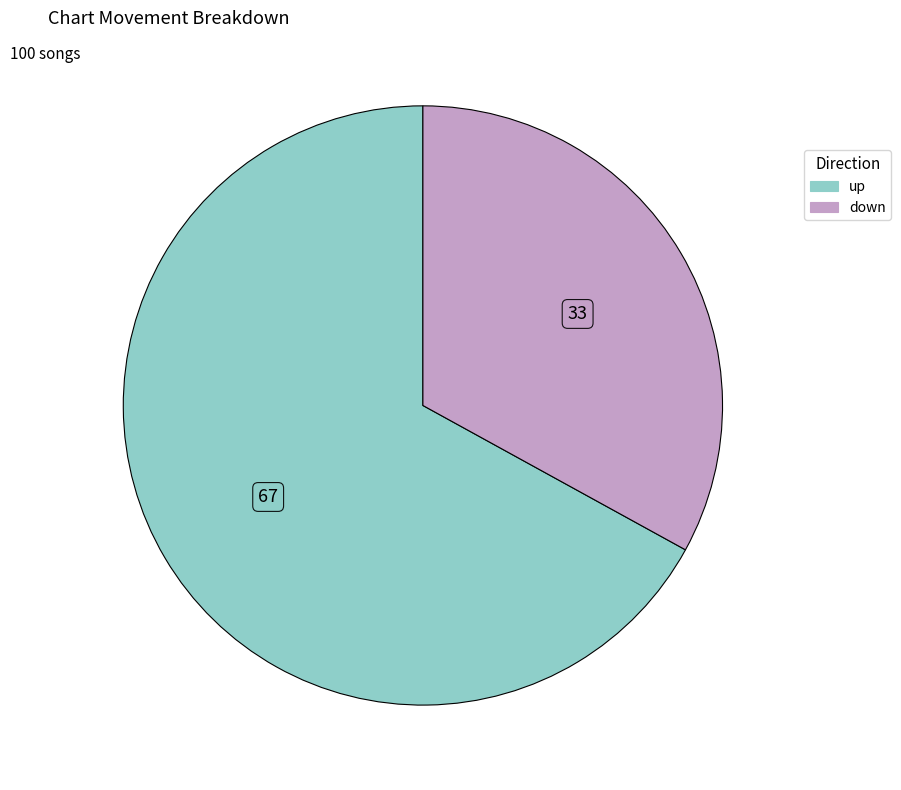

Is it true that up is 52% of the pie?

False